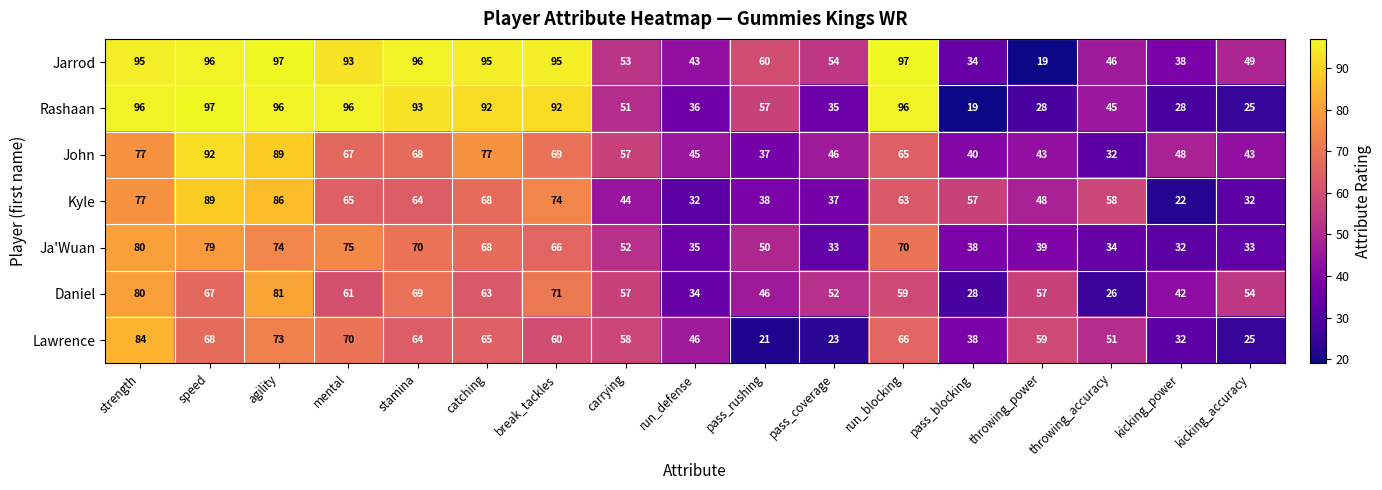

Is it true that Rashaan equals 50 at break_tackles?

False